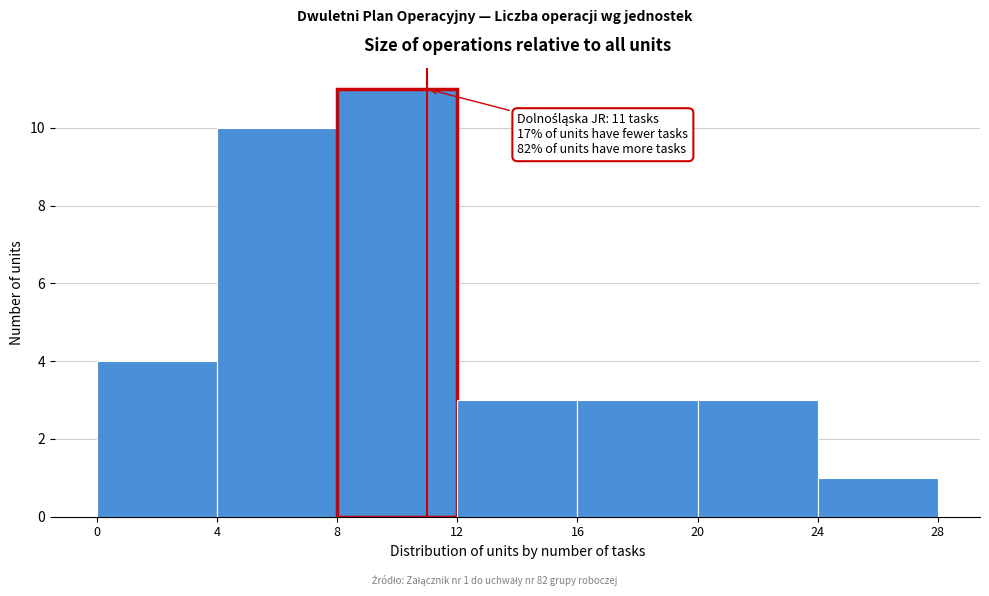

Which range on the x-axis has the tallest bar?

8 to 12